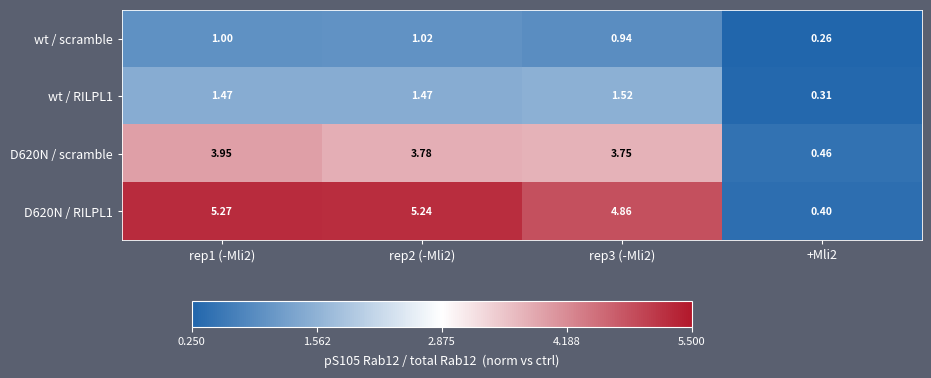

Is the value of wt / RILPL1 at rep3 (-Mli2) greater than the value of wt / scramble at rep1 (-Mli2)?

Yes